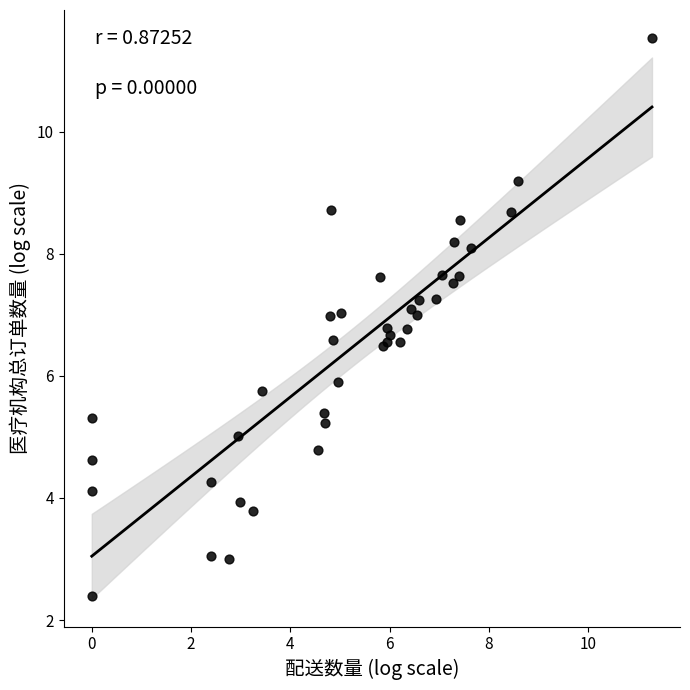

What Y value in the scatter plot is closest to 6?

5.9